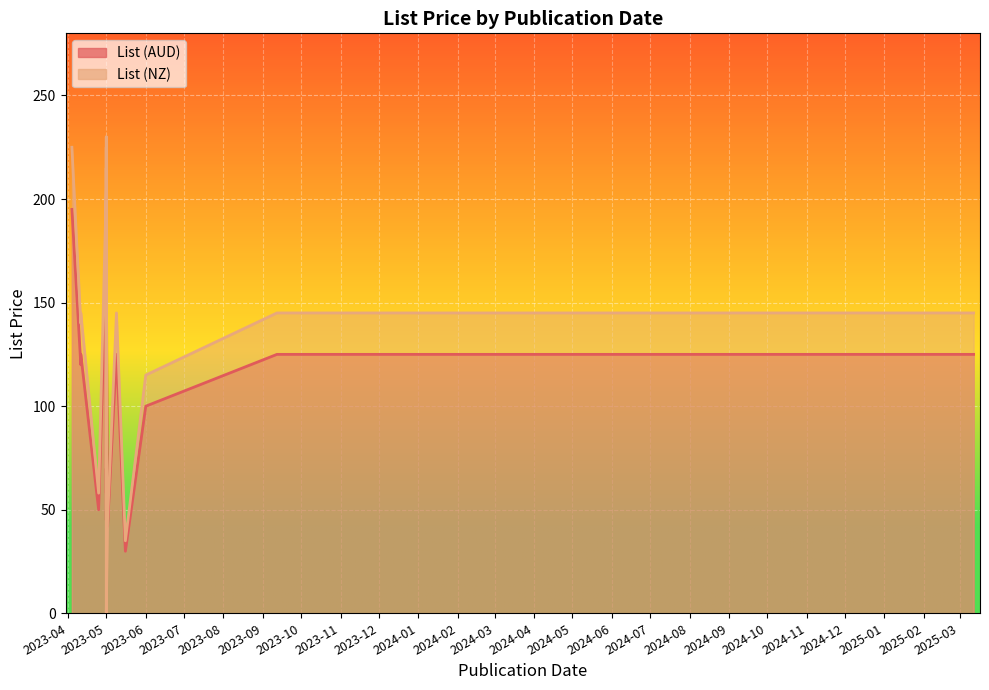

True or false: List (AUD) has more than 1 points higher than both neighbors.

True